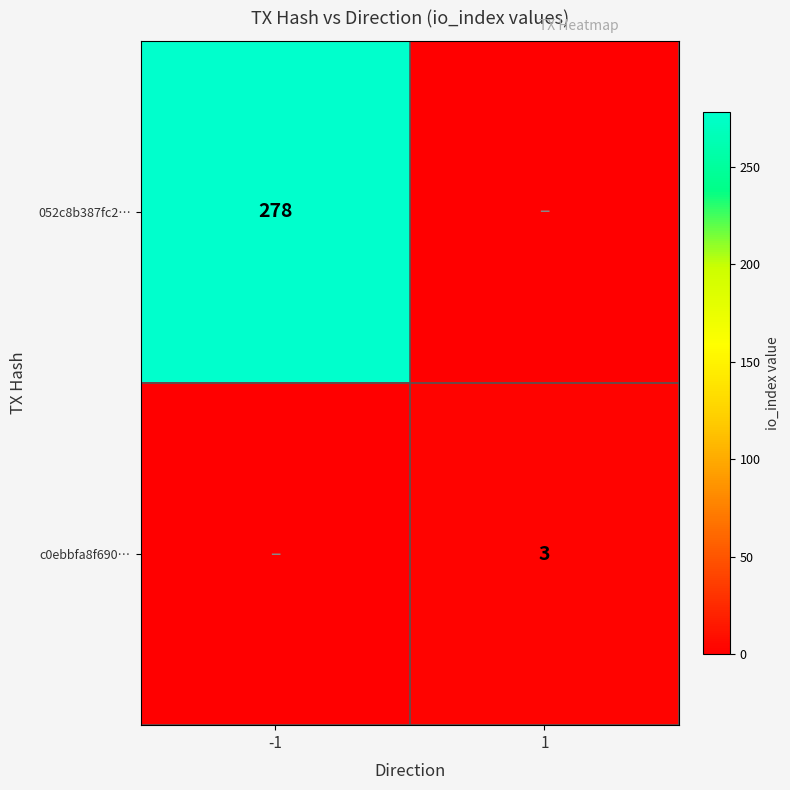

The 052c8b387fc2… series shows 68 at -1. True or false?

False